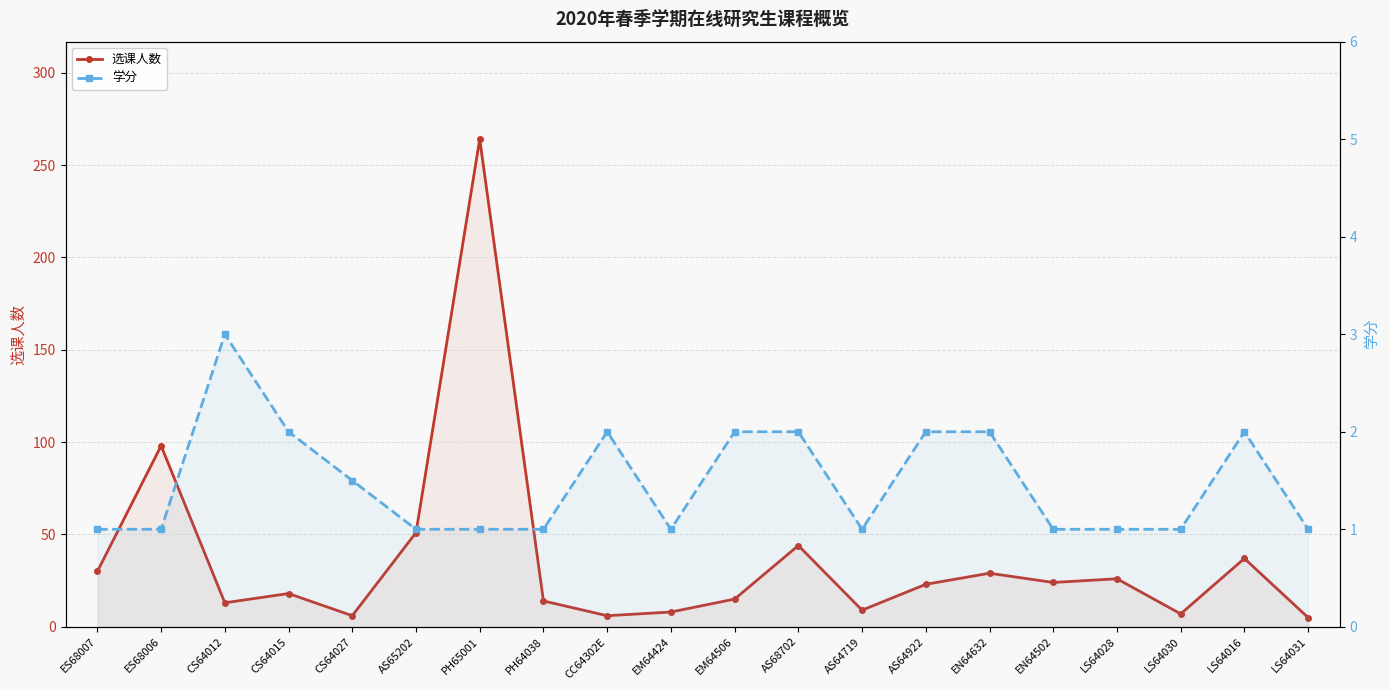

Which series has the largest total across all categories?

选课人数